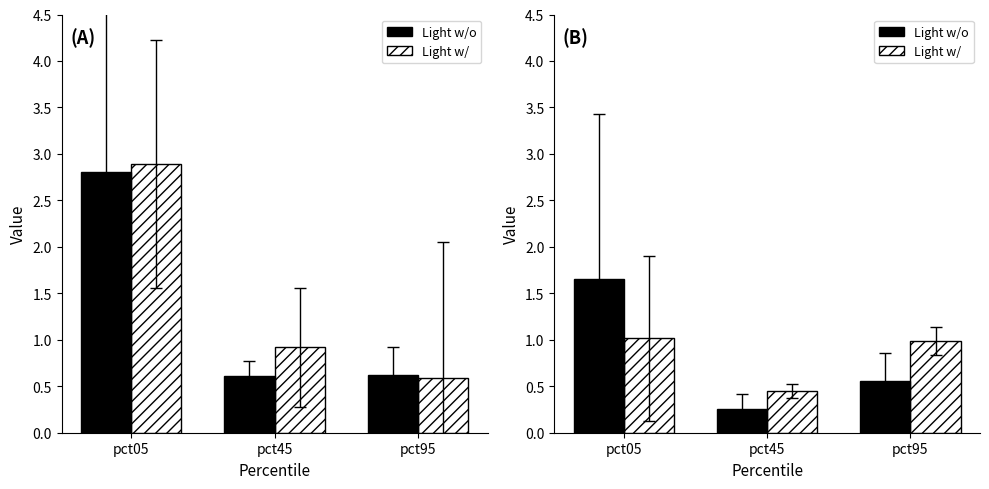

True or false: Light w/ has a value of 0.4 at pct45.

True